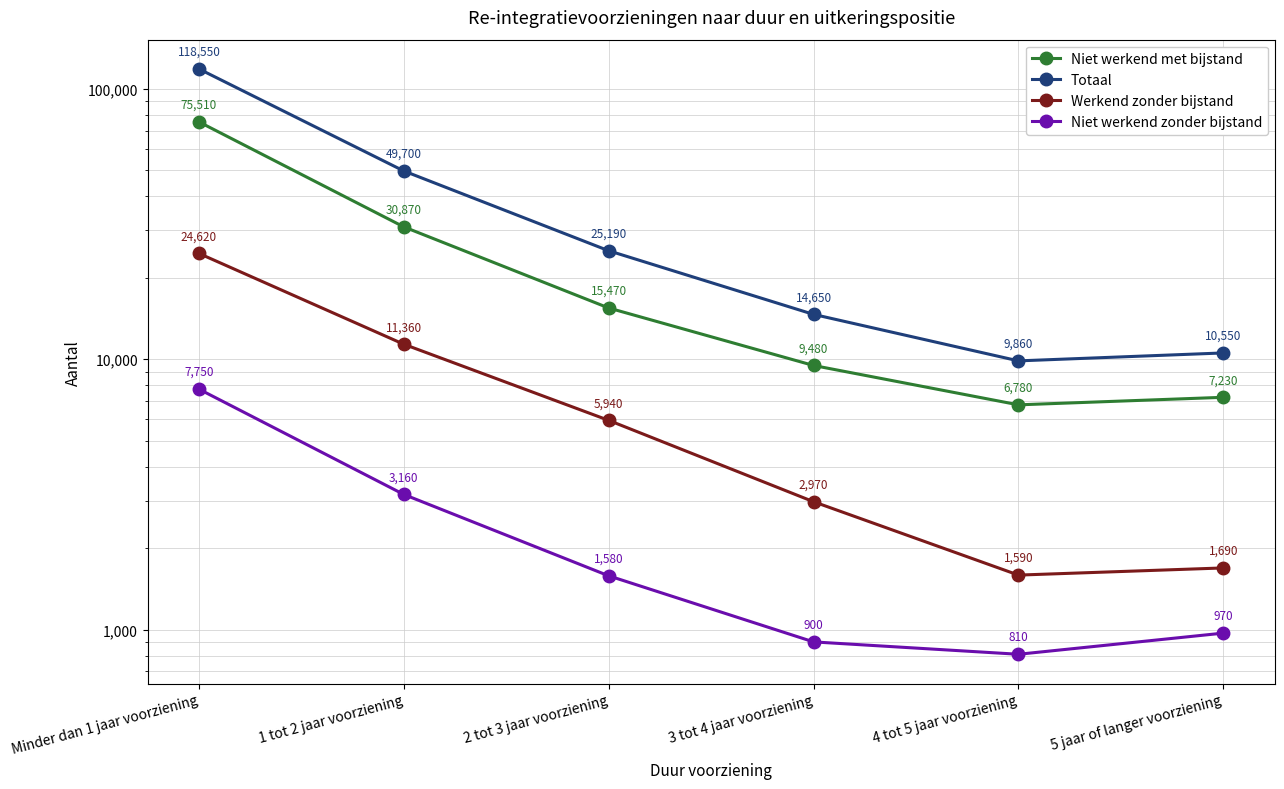

Rank the categories by Werkend zonder bijstand value from lowest to highest.

4 tot 5 jaar voorziening, 5 jaar of langer voorziening, 3 tot 4 jaar voorziening, 2 tot 3 jaar voorziening, 1 tot 2 jaar voorziening, Minder dan 1 jaar voorziening